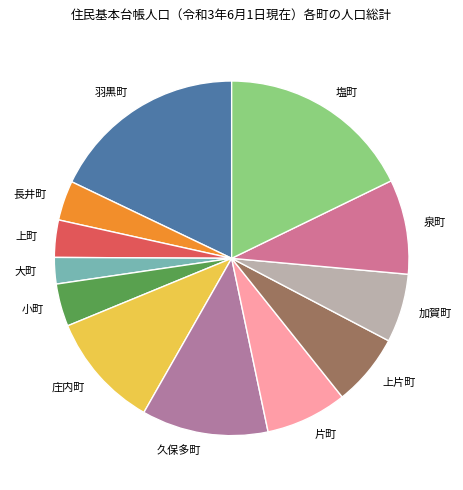

What is the ratio of the value at 小町 to the value at 上町?

1.1